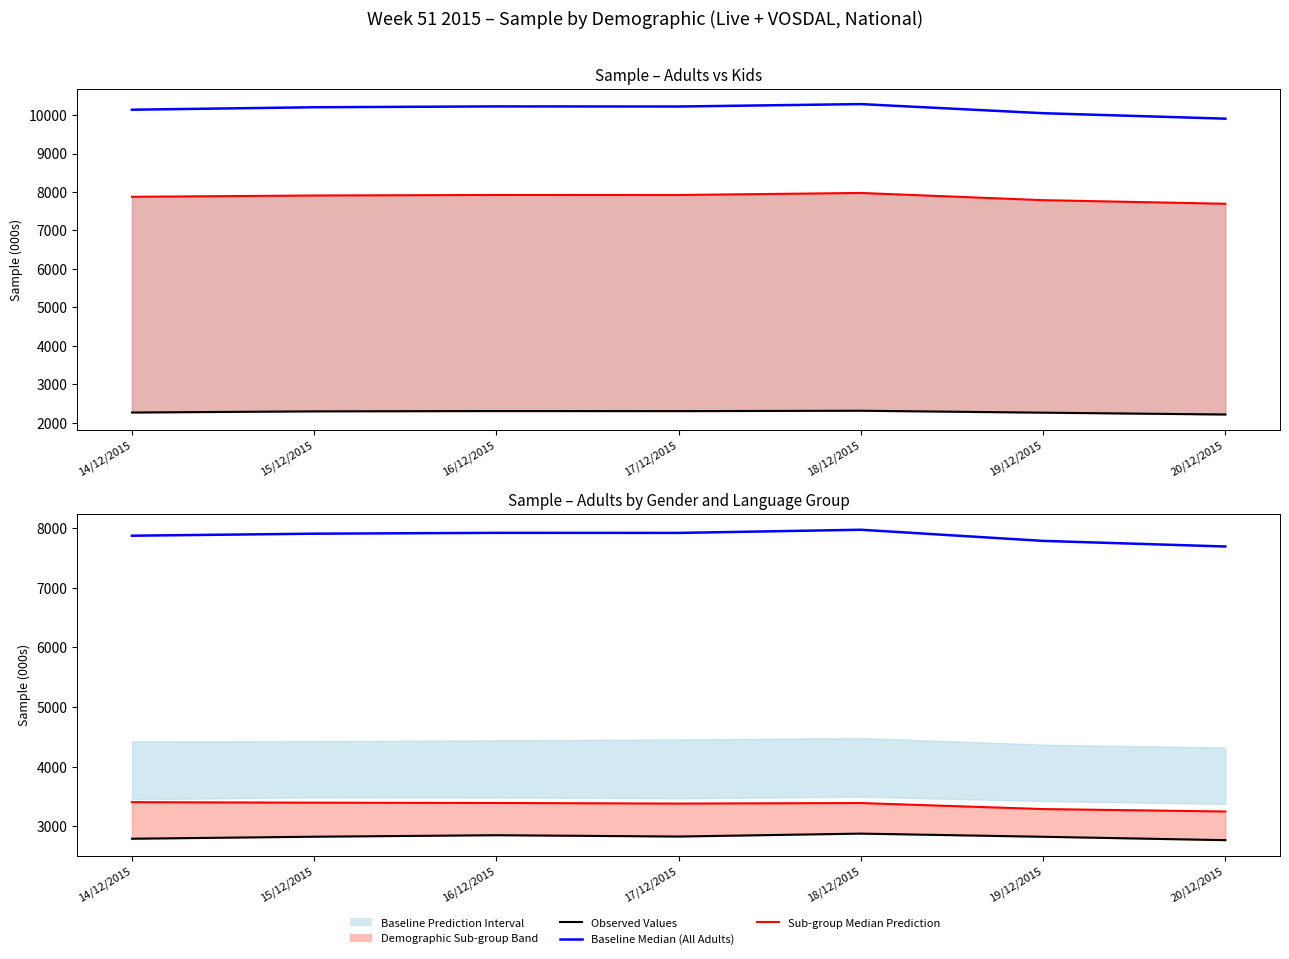

True or false: All Individuals (Sample) has a value of 10204 at 15/12/2015.

True